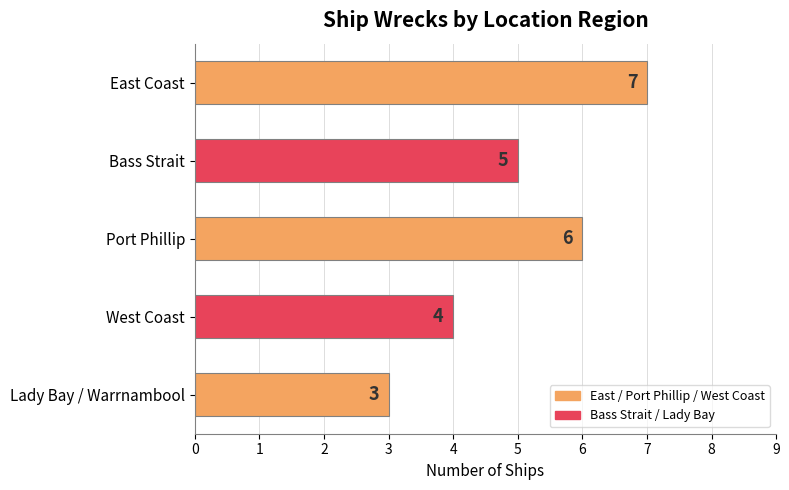

What is the smallest value displayed?

3